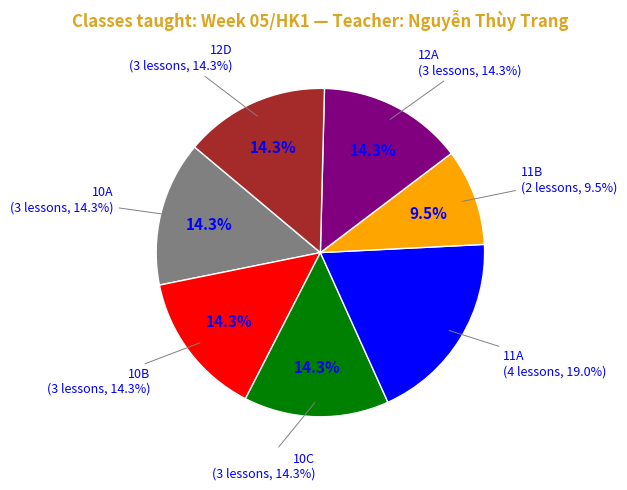

Rank the categories by value from lowest to highest.

11B, 10A, 10B, 10C, 12A, 12D, 11A